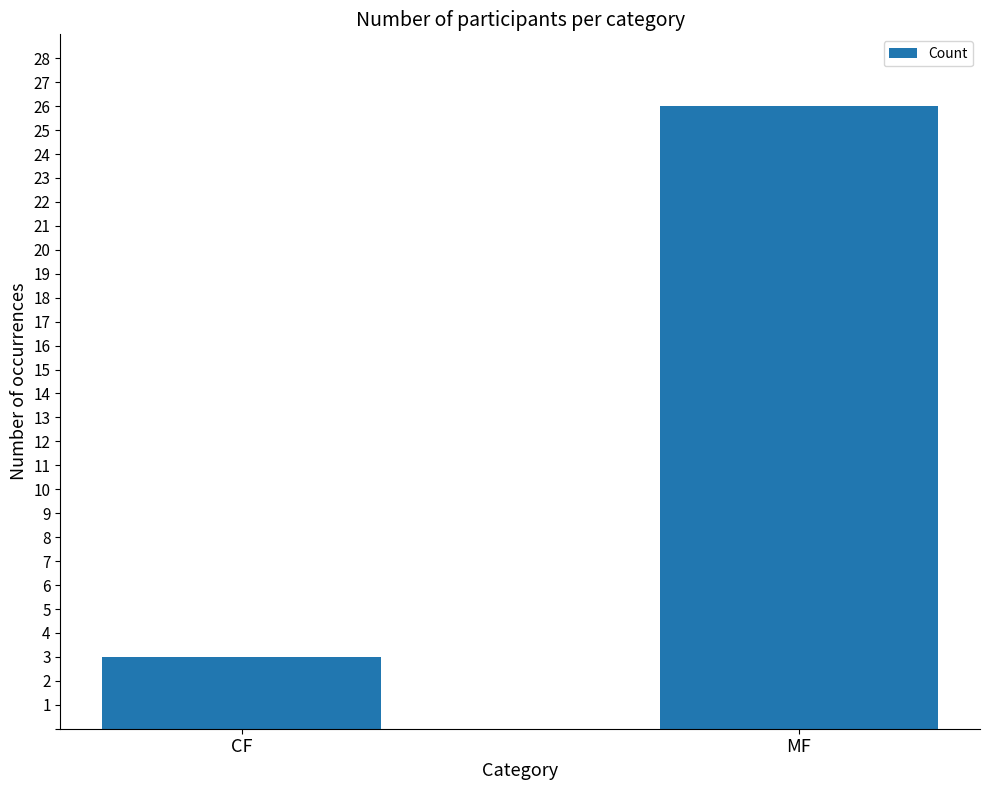

Rank the categories by value from highest to lowest.

MF, CF